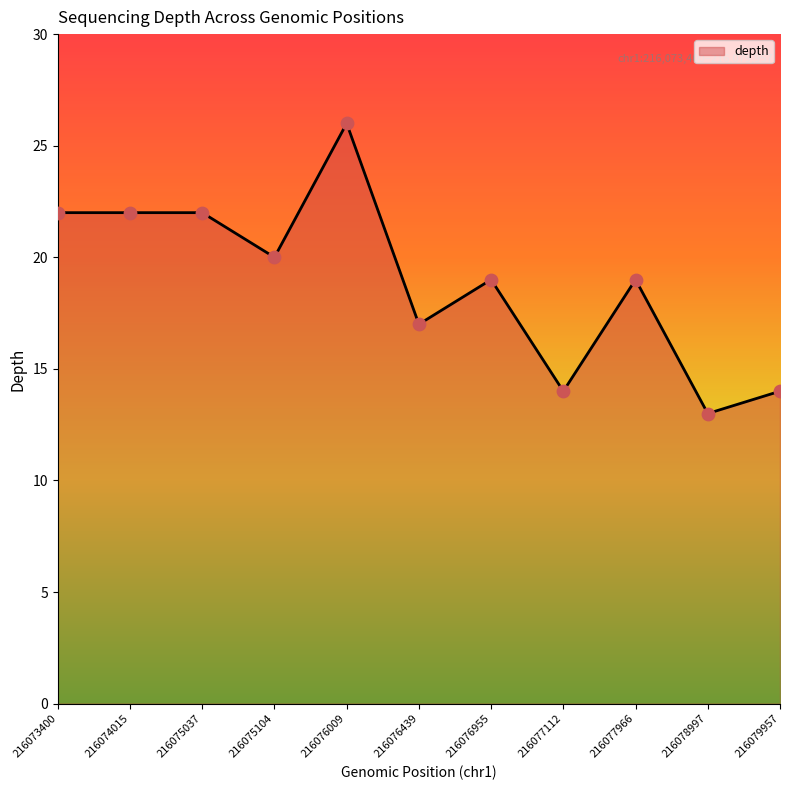

Which has a higher value, 216077112 or 216076955?

216076955